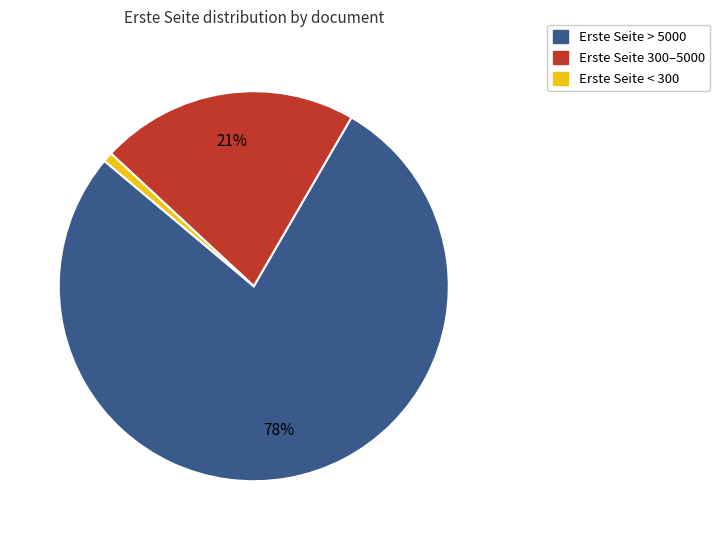

Which category has the biggest portion of the pie?

Erste Seite > 5000